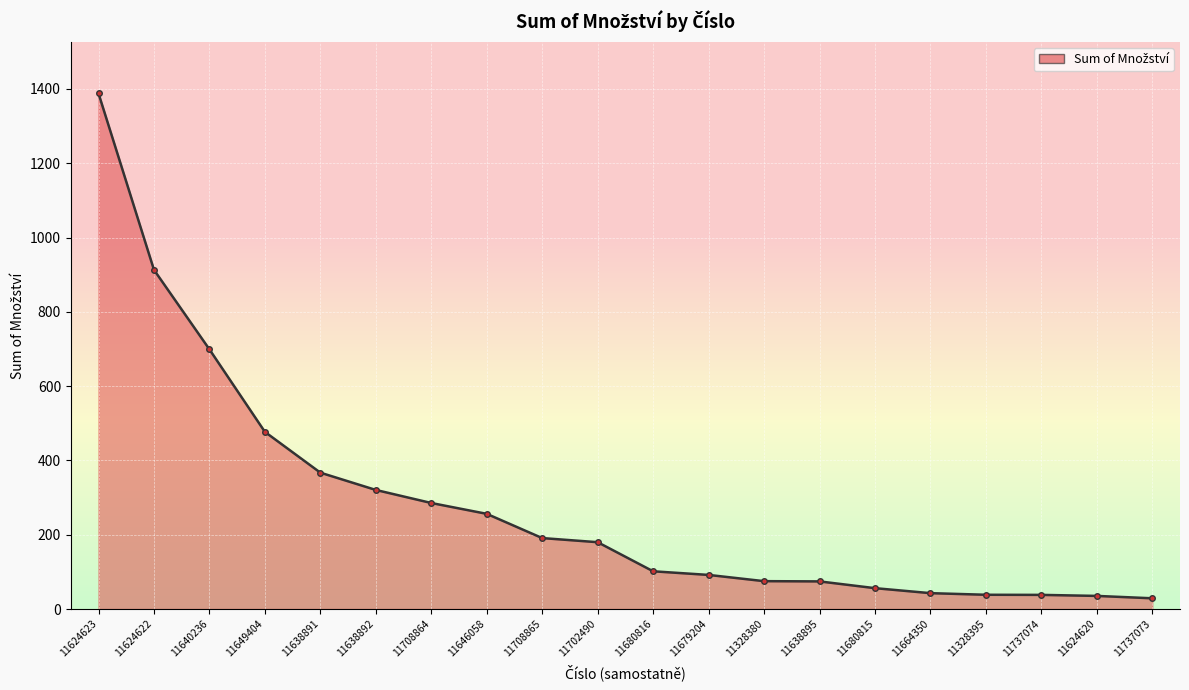

What position from the right is 11708864?

14